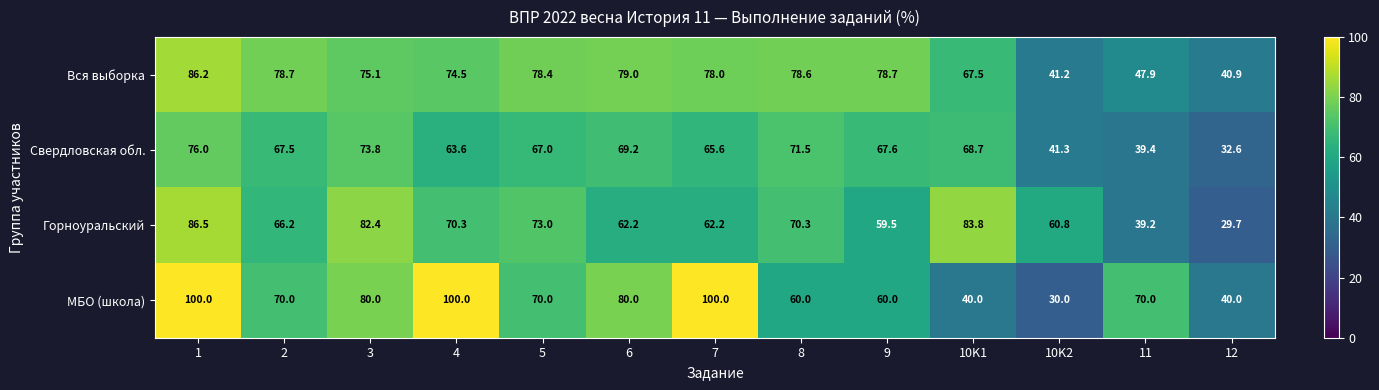

Which series changed the most between 5 and 7?

МБО (школа)